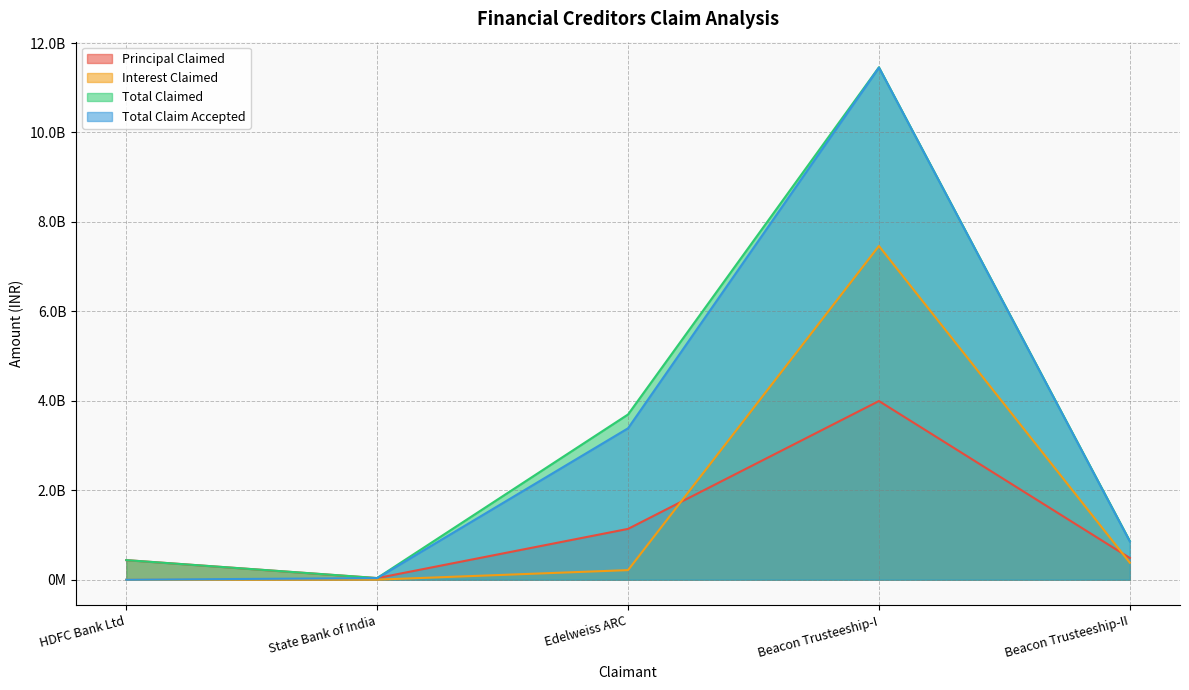

What is the maximum value shown in the chart?

11457291801.0